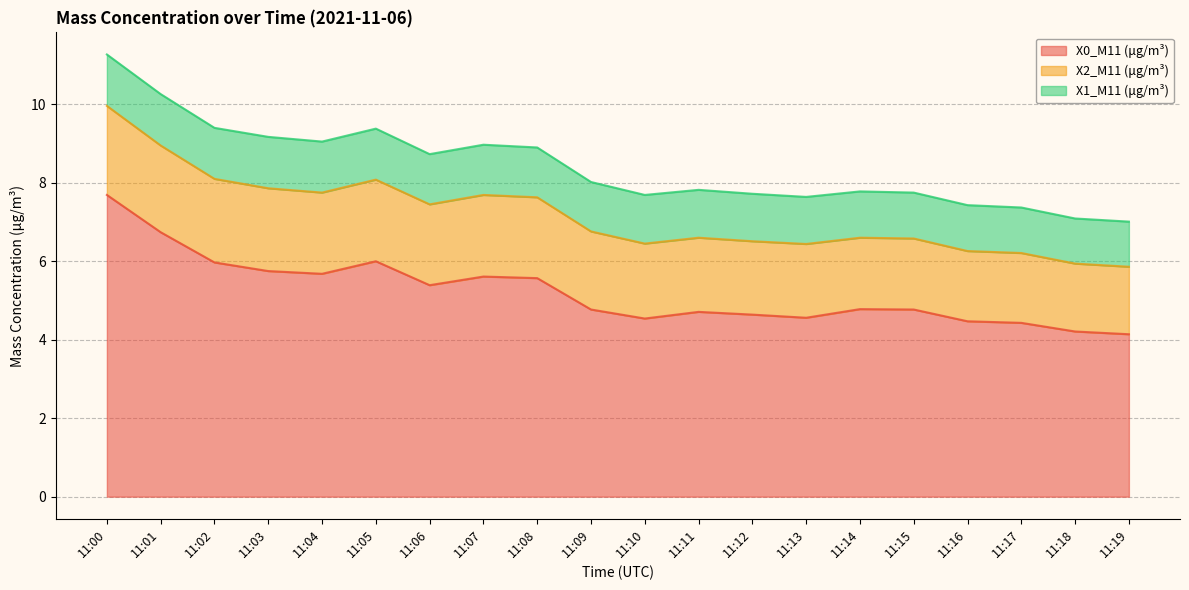

In X0_M11 (μg/m³), how many points are higher than both neighbors (excluding endpoints)?

4